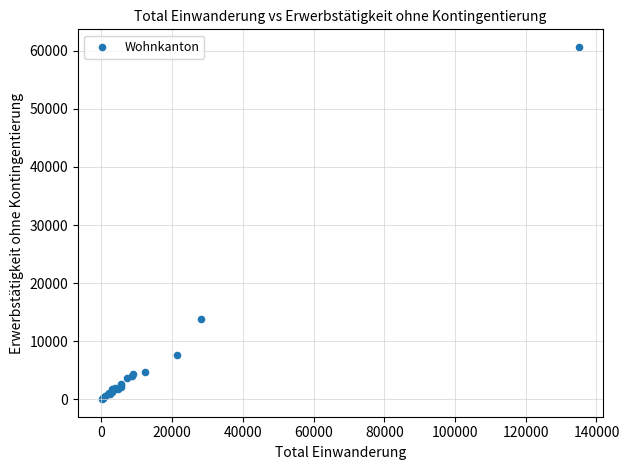

What Y value in the scatter plot is closest to 30341?

13822